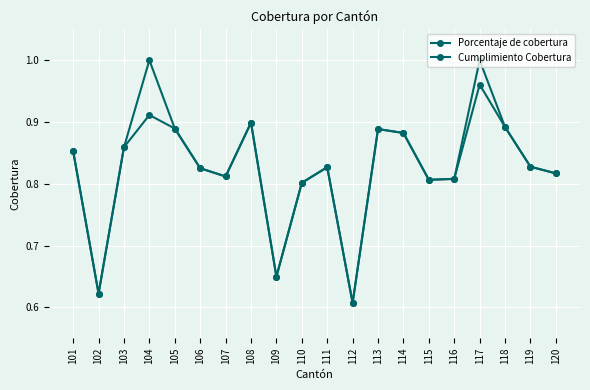

In Porcentaje de cobertura, how many points are higher than both neighbors (excluding endpoints)?

5